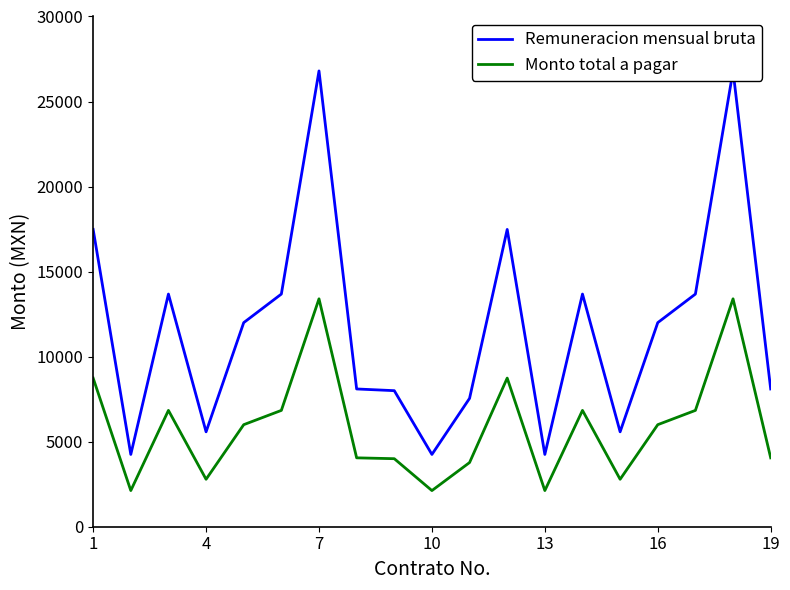

True or false: Remuneracion mensual bruta has more than 0 interior local peaks.

True